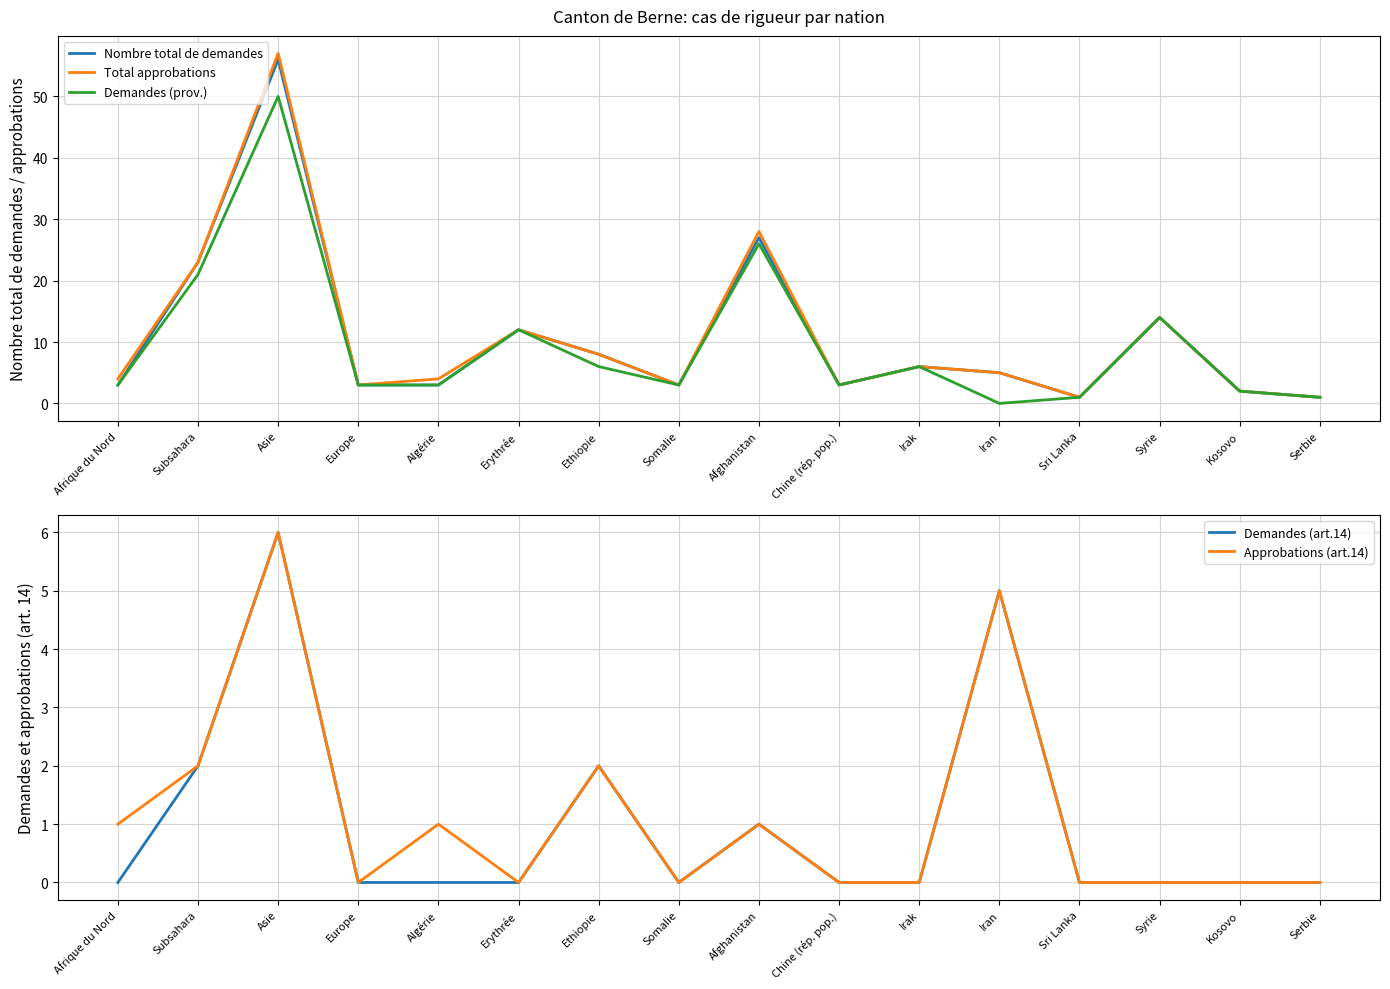

Where is the first local maximum for Approbations (art.14)?

Asie